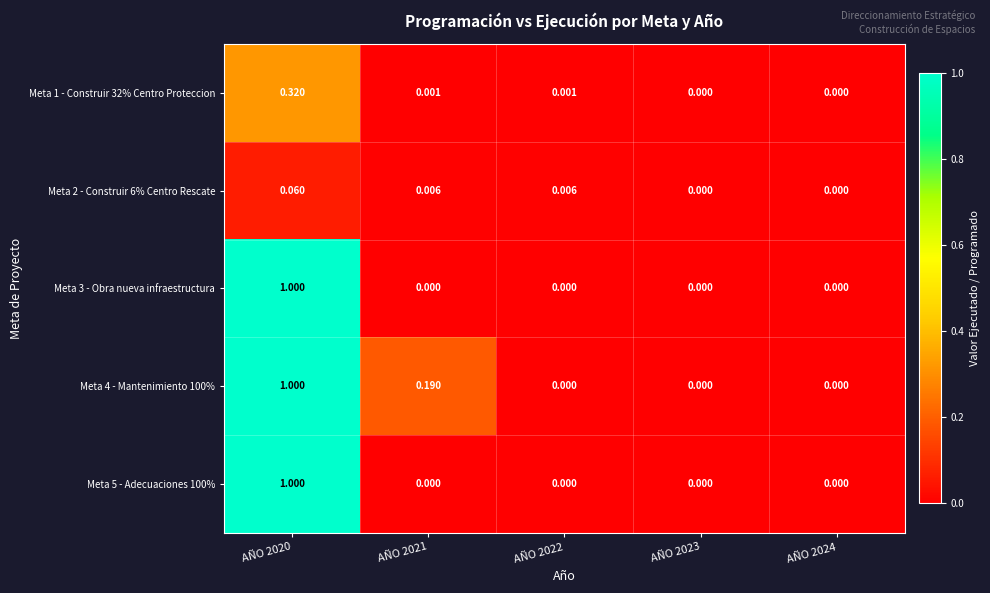

Count the number of data series in this chart.

5